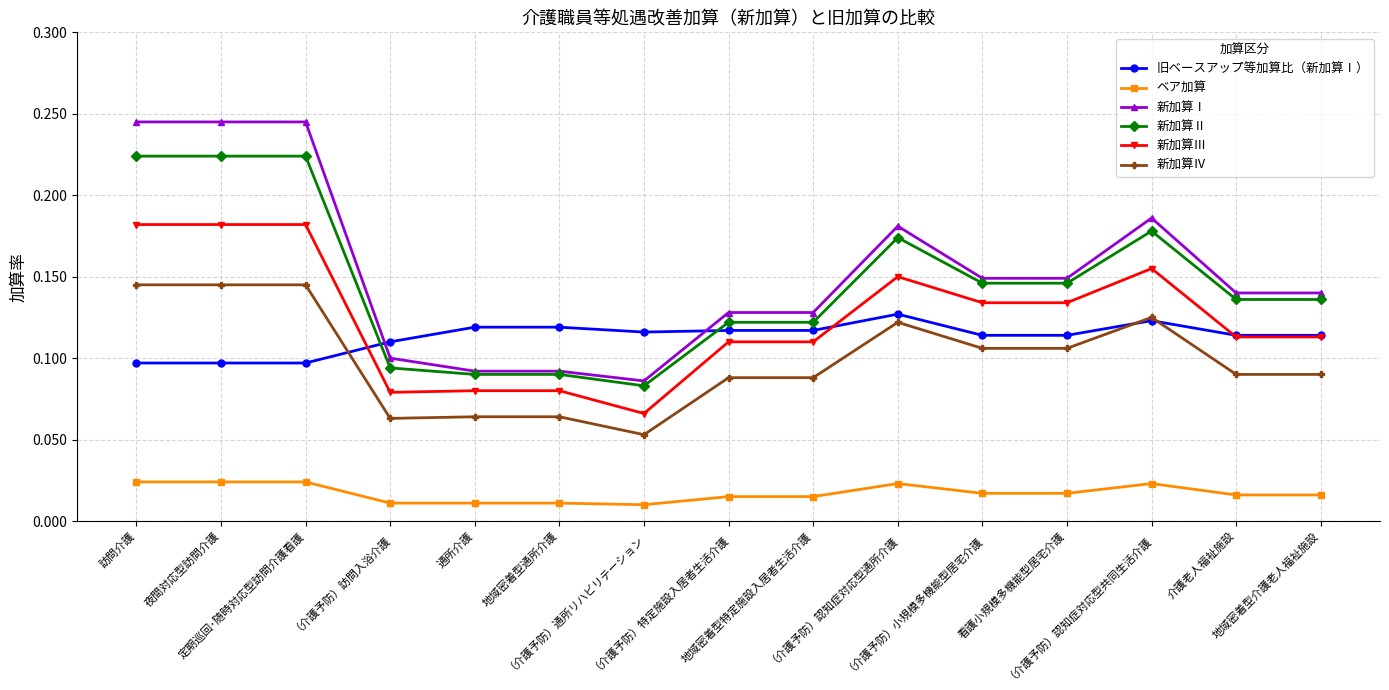

The 旧ベースアップ等加算比（新加算Ⅰ） series shows 0.1 at （介護予防）訪問入浴介護. True or false?

True